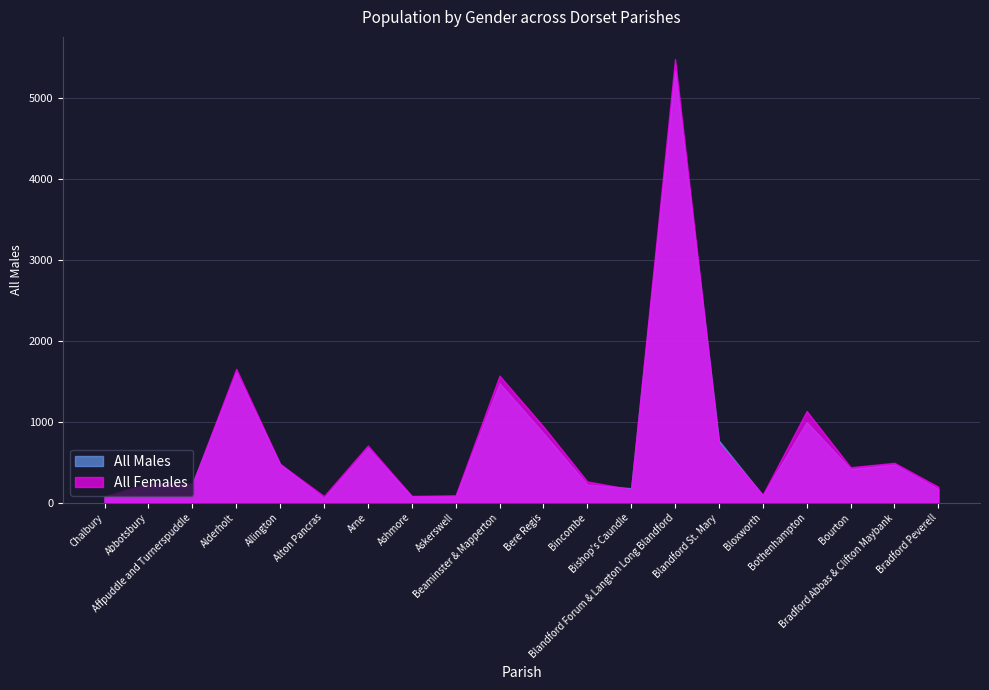

At which category does the chart reach its minimum across all series?

Alton Pancras